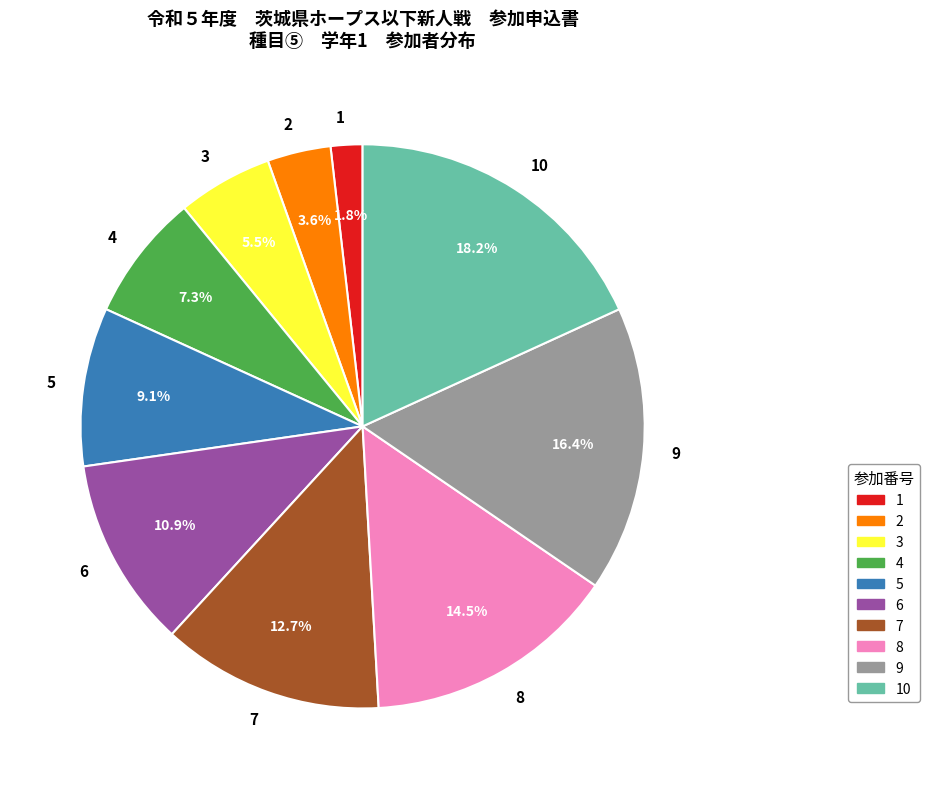

To the nearest percent, what portion does 9 represent?

16%